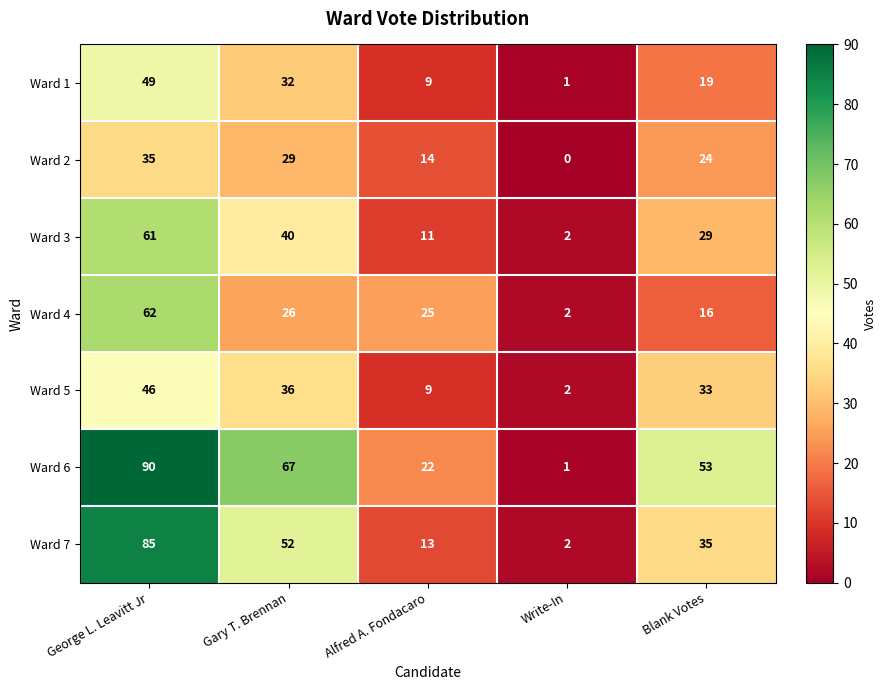

Read the Ward 6 value at Blank Votes.

53